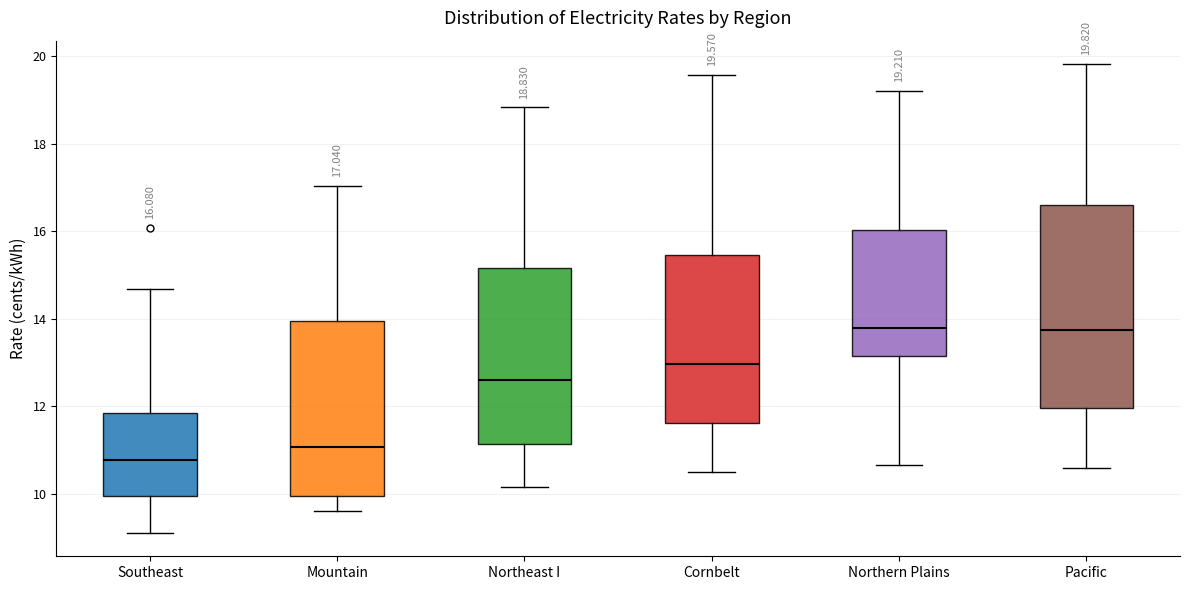

Which box is the tallest, from its lower edge to its upper edge?

Pacific